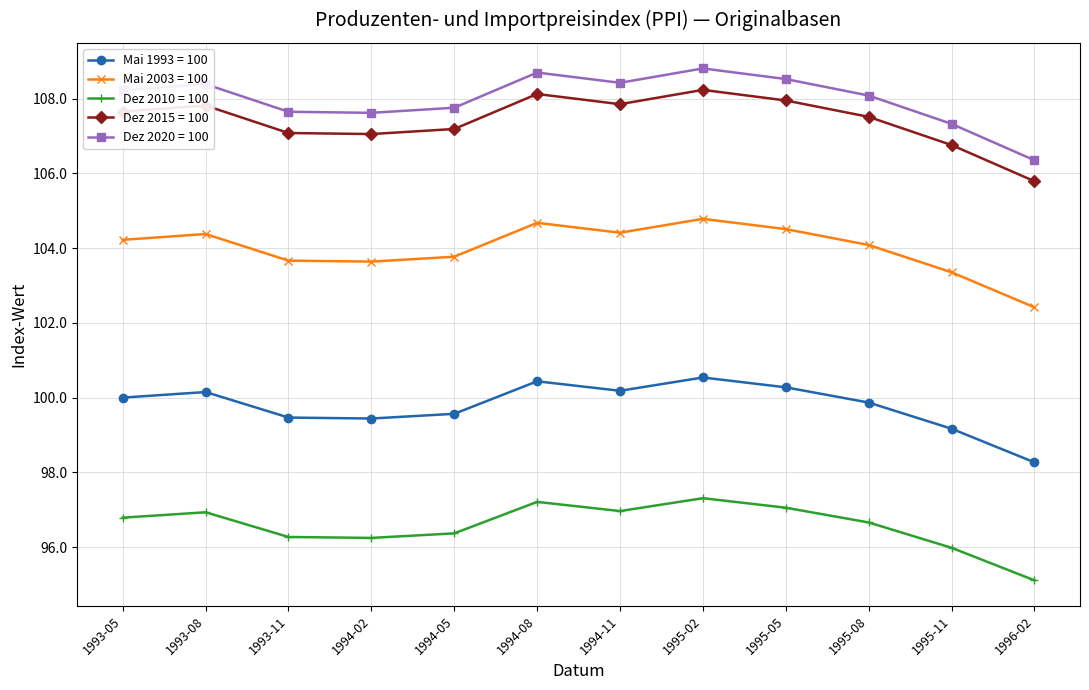

The Dez 2015 = 100 series shows 25.9 at 1994-11. True or false?

False